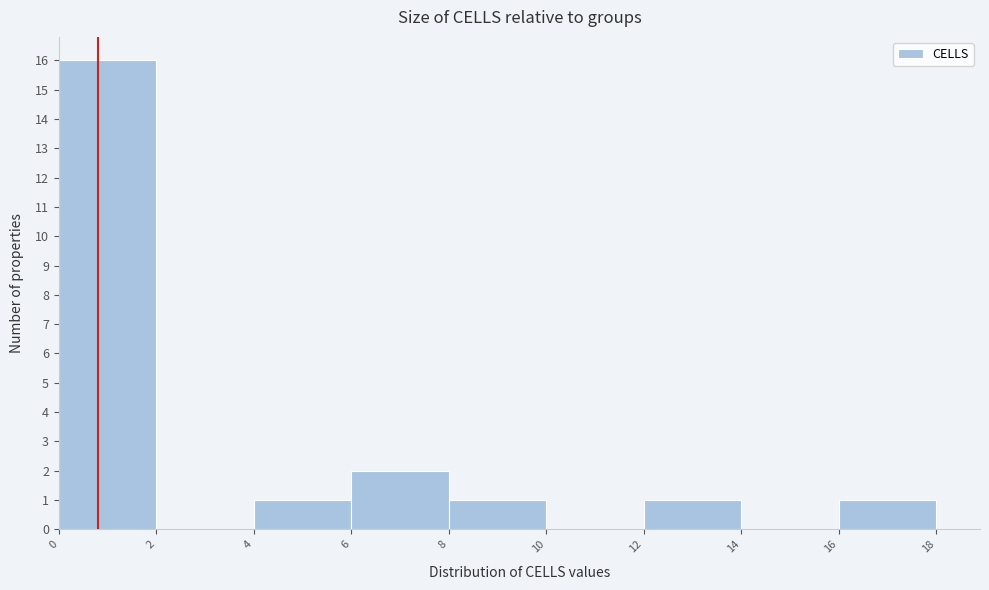

Reading left to right, list every bar in this chart as the range it spans on the x-axis followed by its height. The values are not printed on the chart, so give them approximately, as read against the axis.

0 to 2: 16
2 to 4: 0
4 to 6: 1
6 to 8: 2
8 to 10: 1
10 to 12: 0
12 to 14: 1
14 to 16: 0
16 to 18: 1